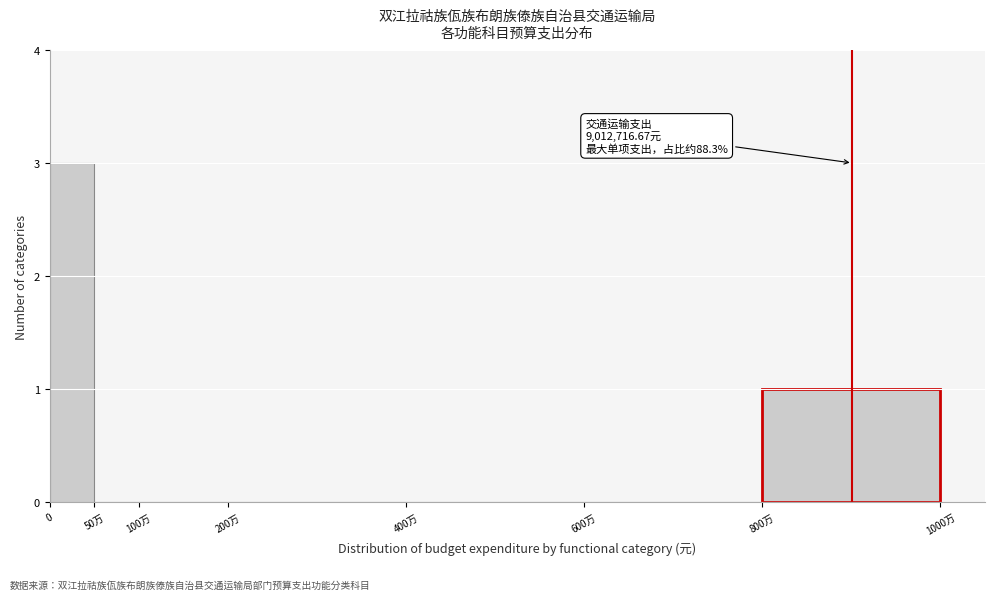

Reading left to right, extract all data points from this chart.

0=3	50万=0	100万=0	200万=0	400万=0	600万=0	800万=1